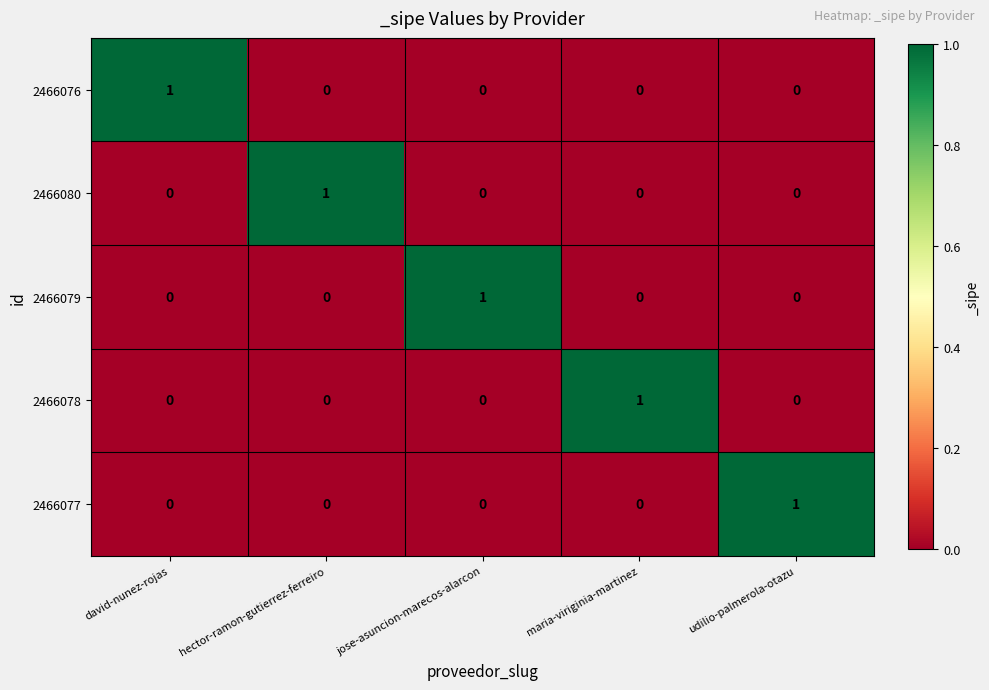

Is it true that 2466077 equals 2 at udilio-palmerola-otazu?

False